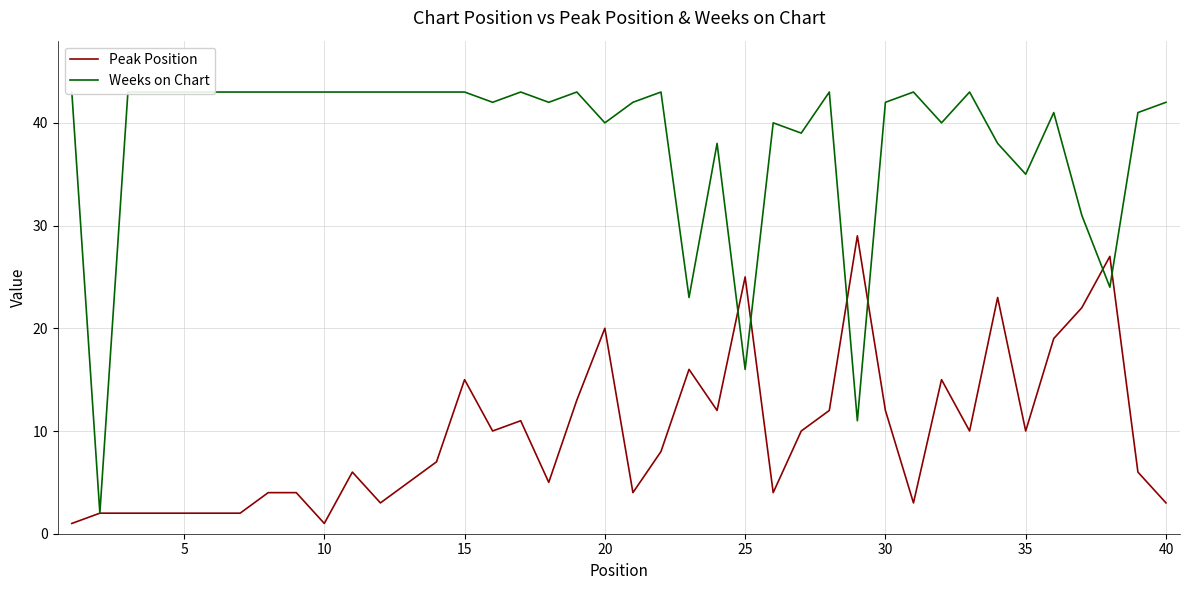

What is the sum of the Peak Position values at 24 and 15?

27